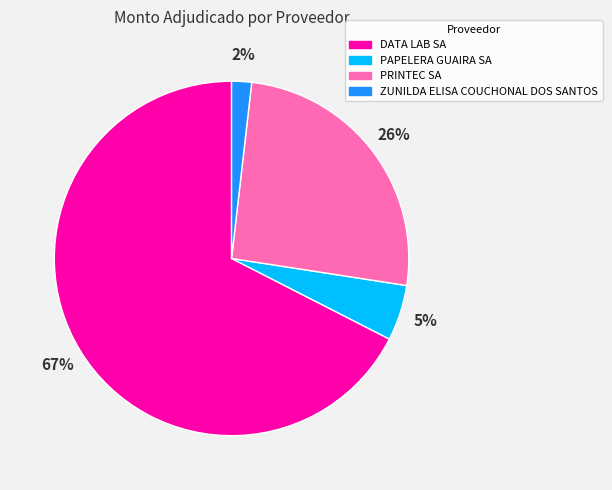

What is the largest slice in the pie chart?

DATA LAB SA